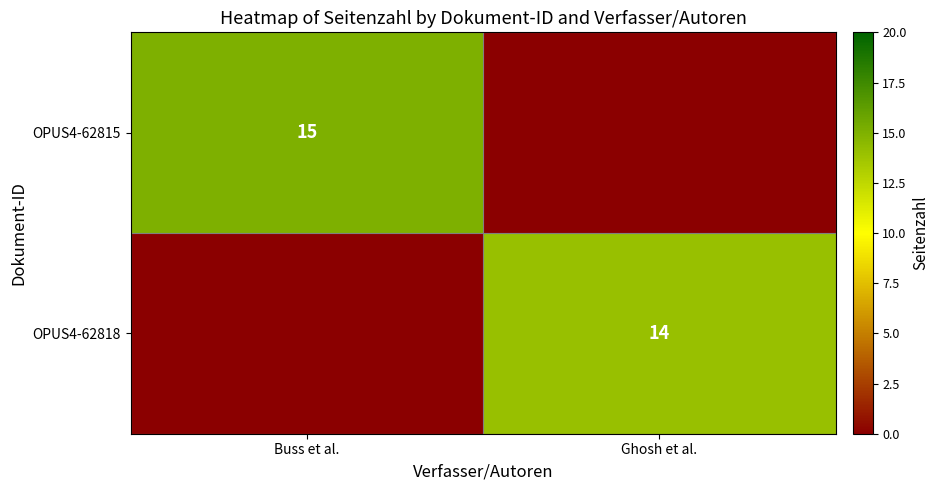

True or false: OPUS4-62815 has a value of 15 at Buss et al..

True